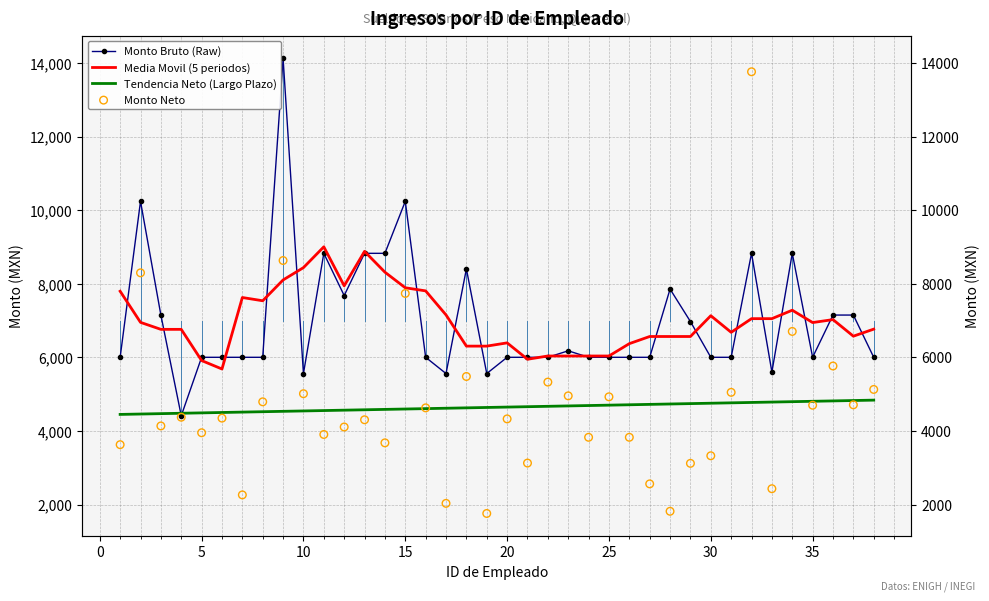

Which series has the largest total across all categories?

Media Movil (5 periodos)